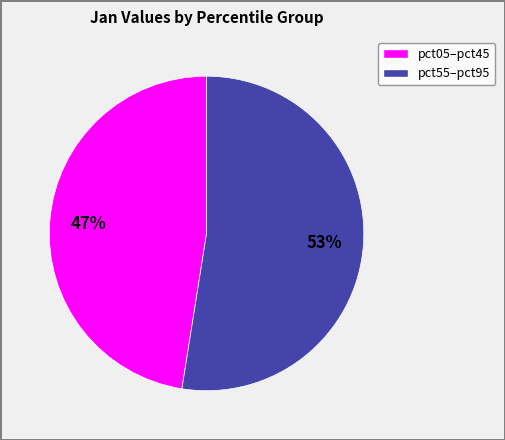

To the nearest percent, what is the average slice percentage?

50%